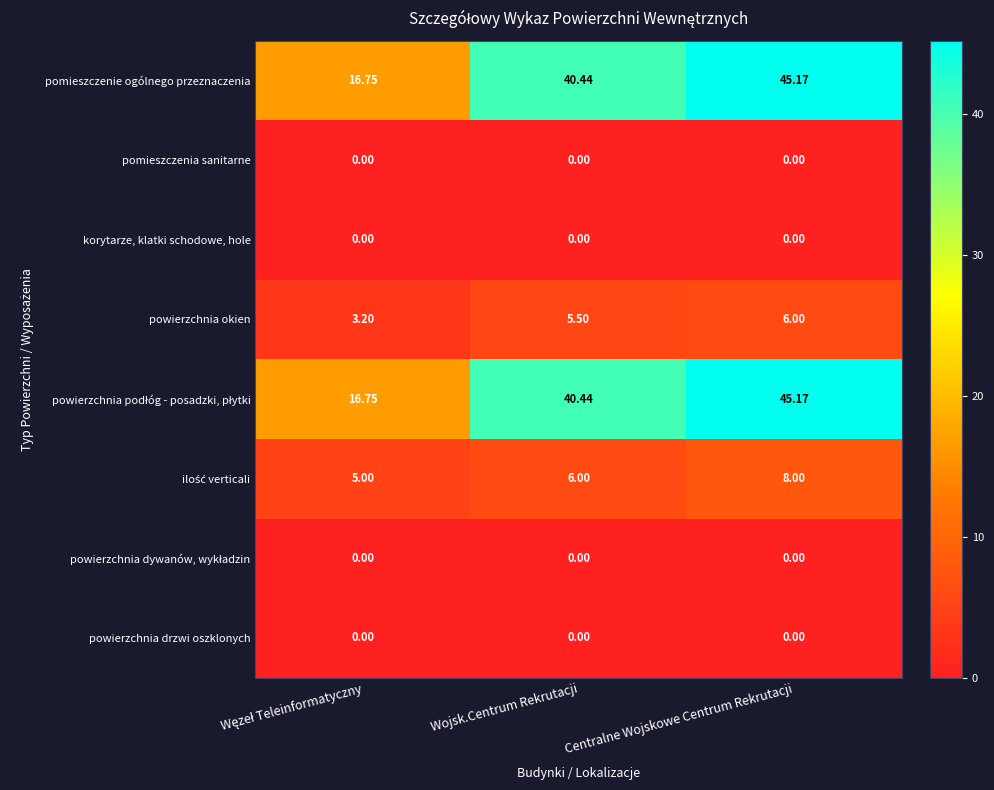

Which category has the highest value across all series?

Centralne Wojskowe Centrum Rekrutacji